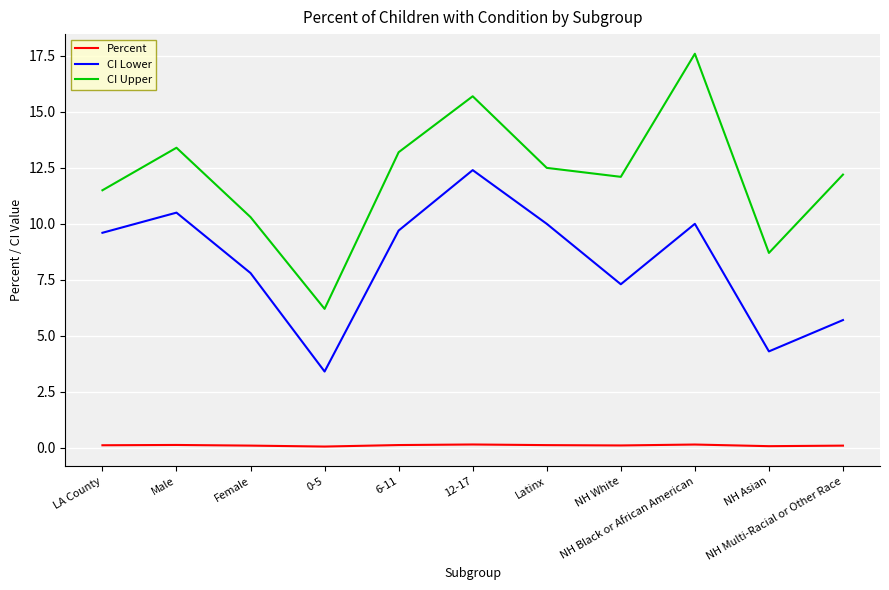

Between 12-17 and NH White, which series saw the biggest shift?

CI Lower